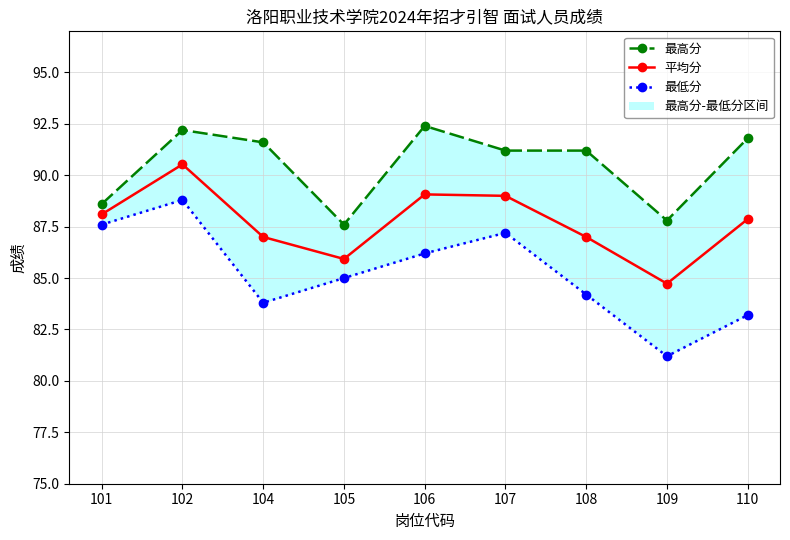

What is the difference between the maximum and minimum values in the 最低分 series?

7.6